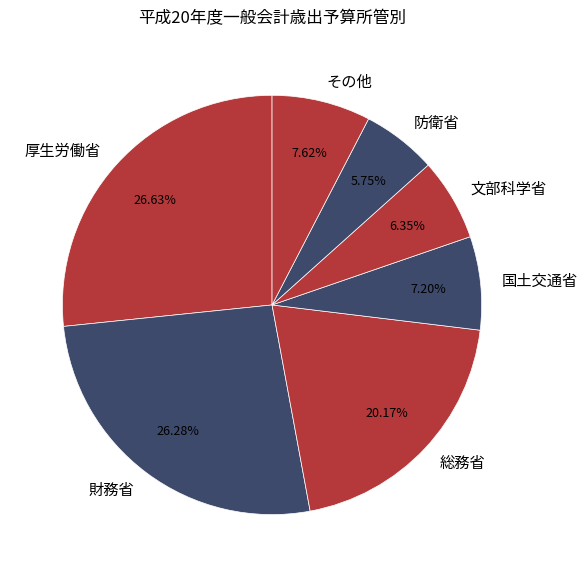

Combined, do 文部科学省 and 財務省 account for over 50%?

No